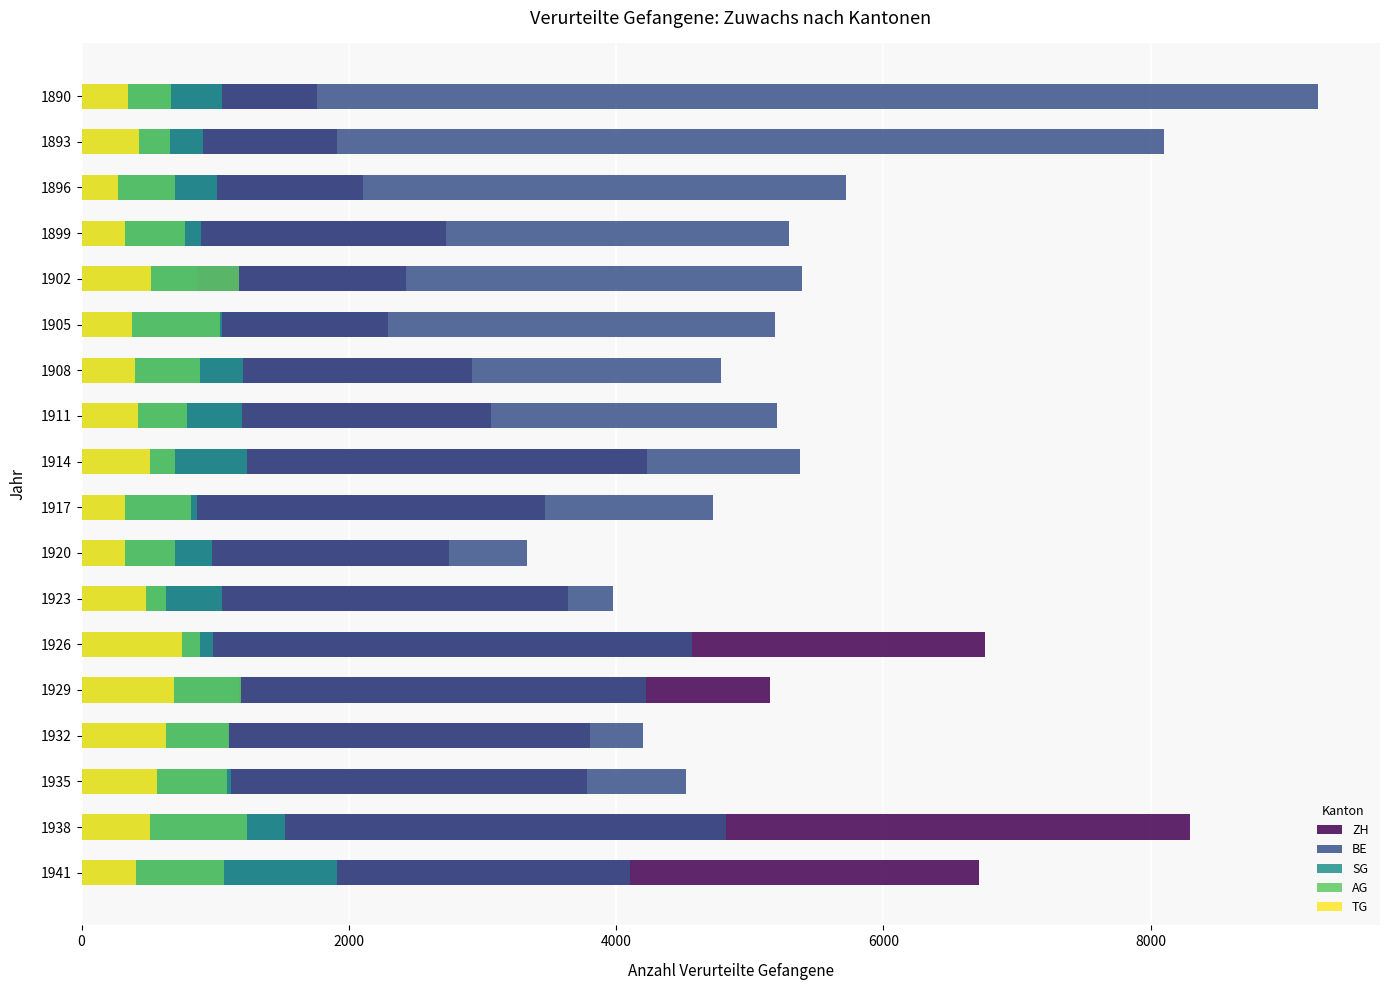

What position from the right is 6000?

15